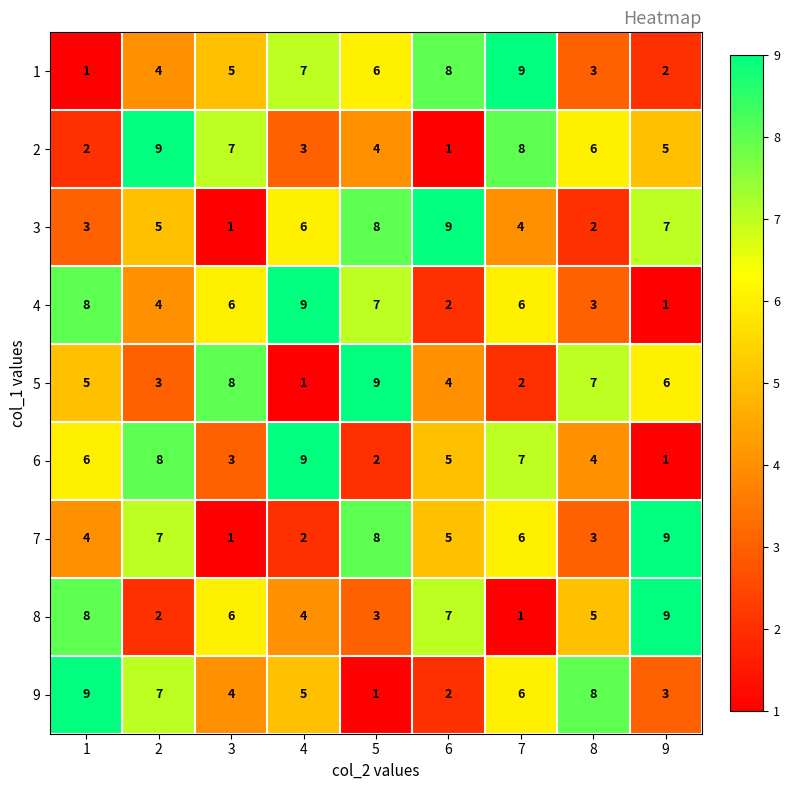

True or false: 6 has a value of 6 at 1.

True